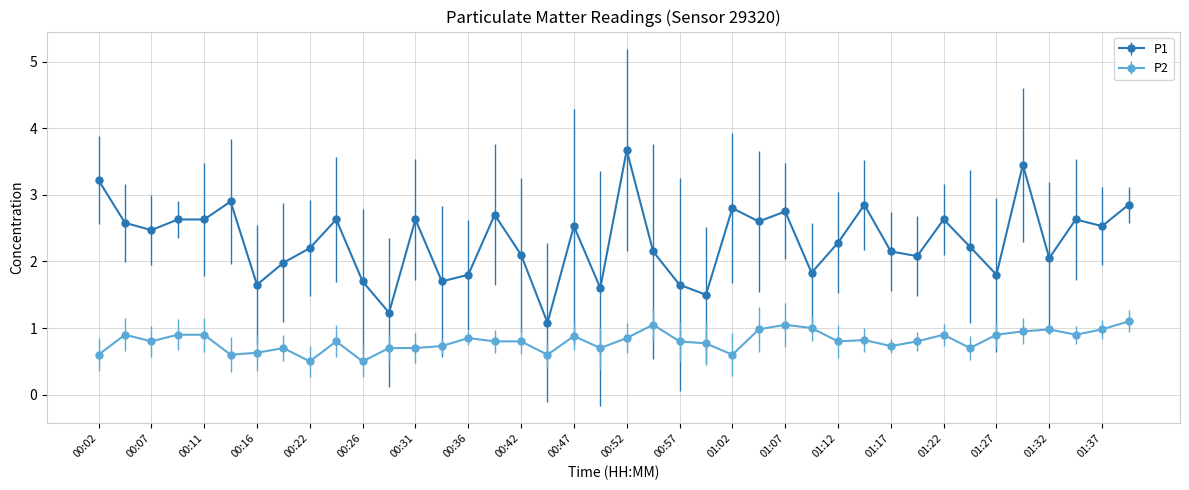

Rank the series by their average value, from lowest to highest.

P2, P1